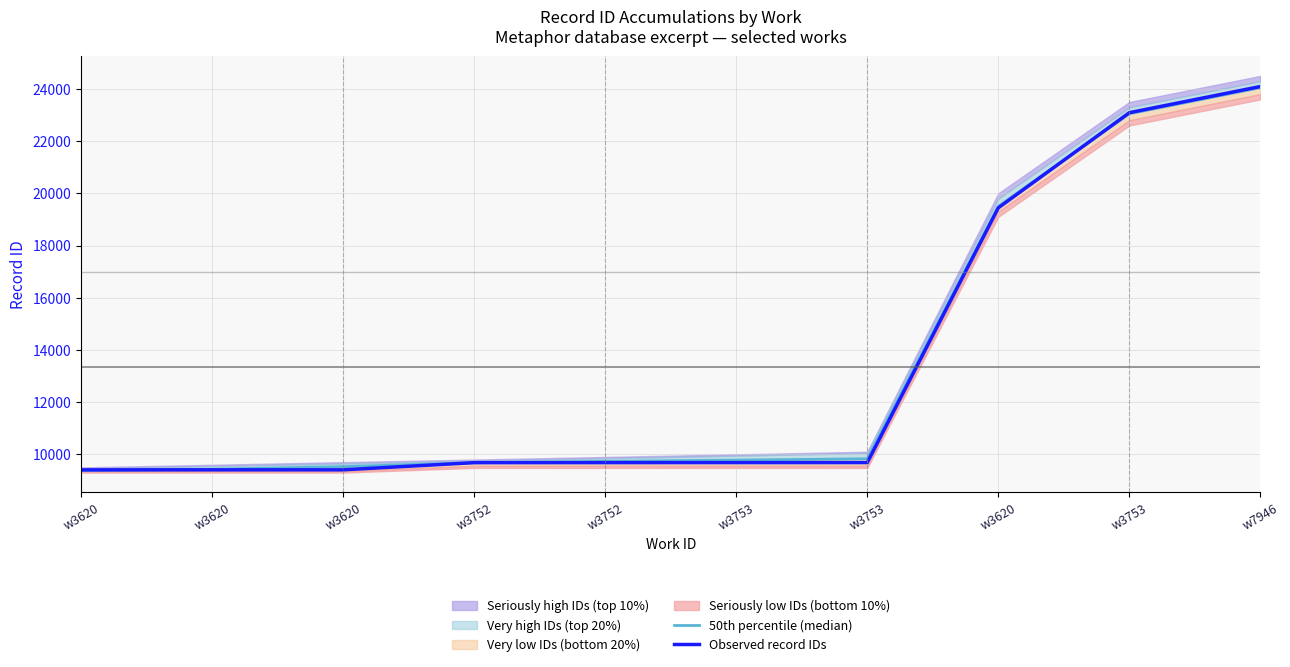

What is the difference between the maximum and minimum values in the 50th percentile (median) series?

14670